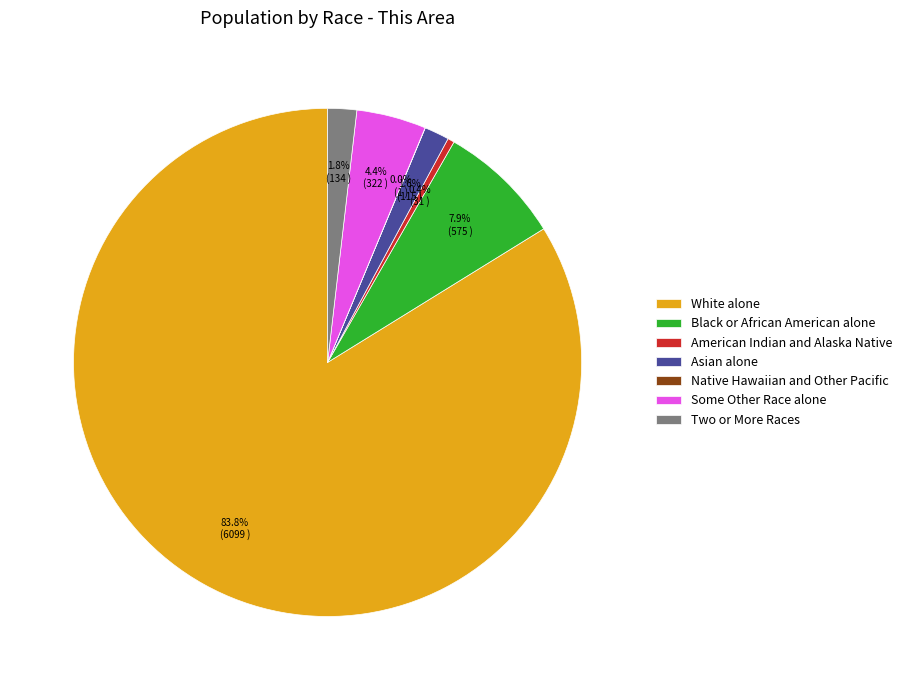

Is there a majority slice in this chart?

Yes